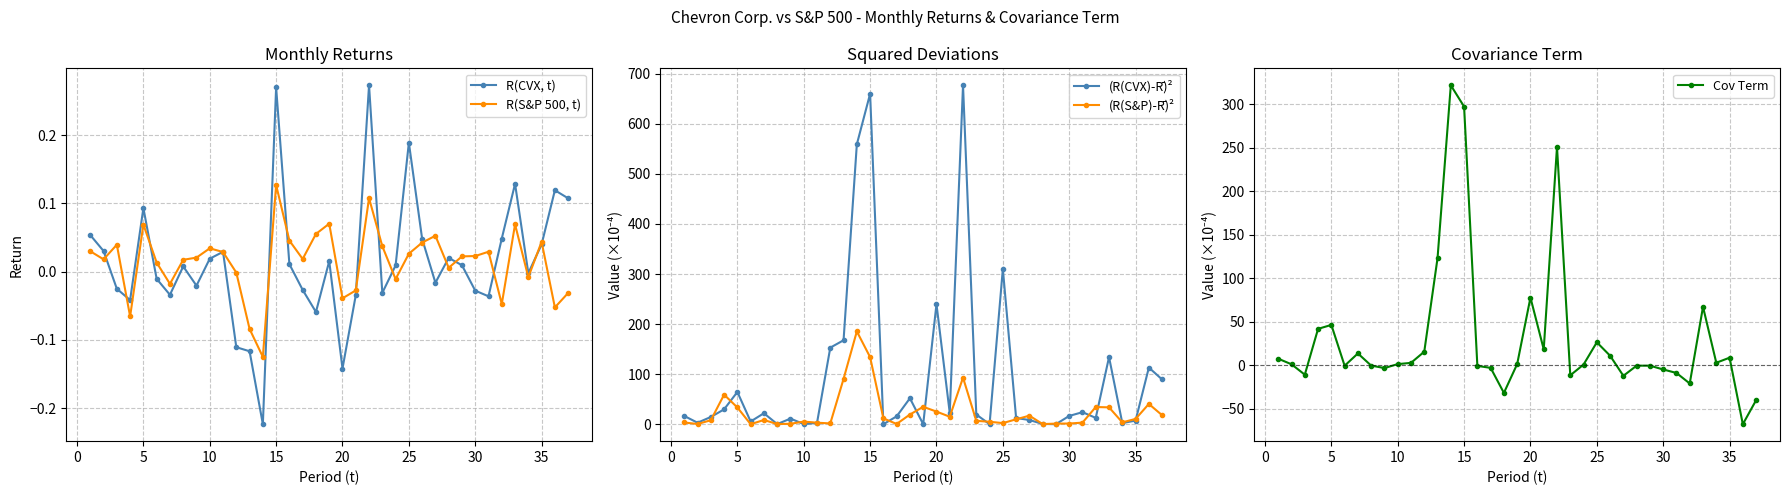

True or false: R(S&P 500, t) has more than 2 interior local peaks.

True